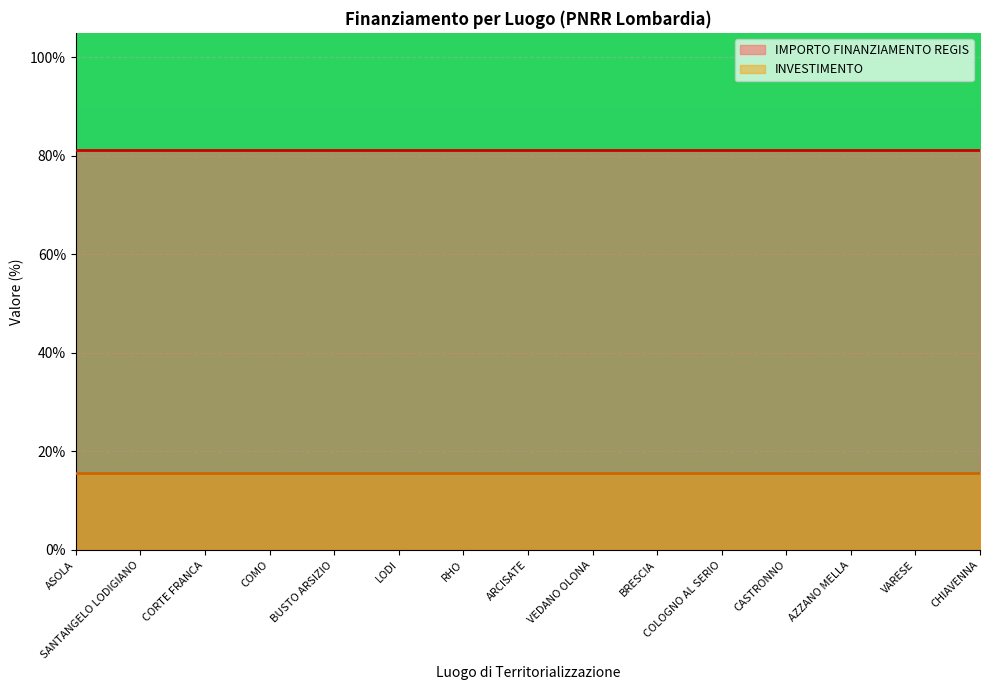

True or false: IMPORTO FINANZIAMENTO REGIS and INVESTIMENTO intersect in this chart.

False